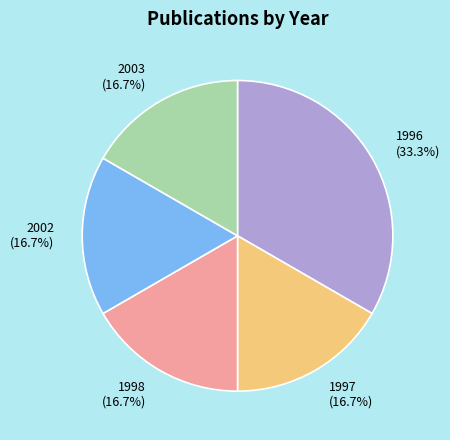

Do 2003 and 1998 together represent more than half of the pie?

No